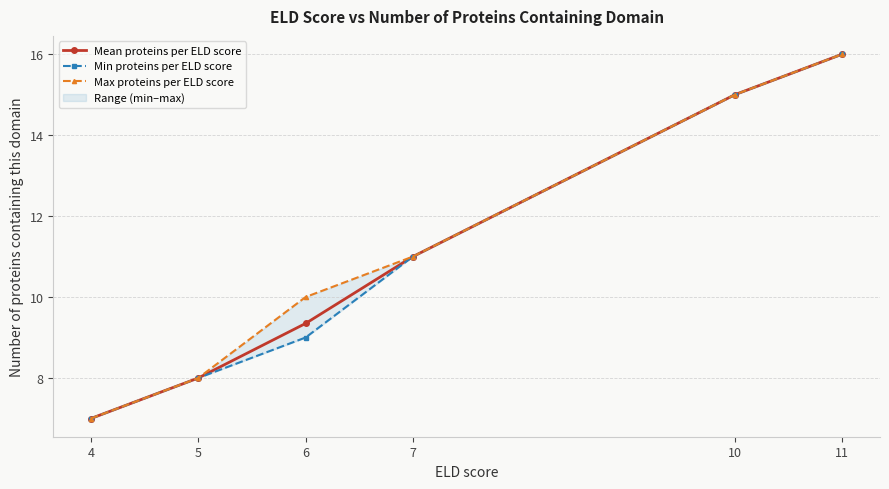

True or false: Min proteins per ELD score has more than 0 points higher than both neighbors.

False